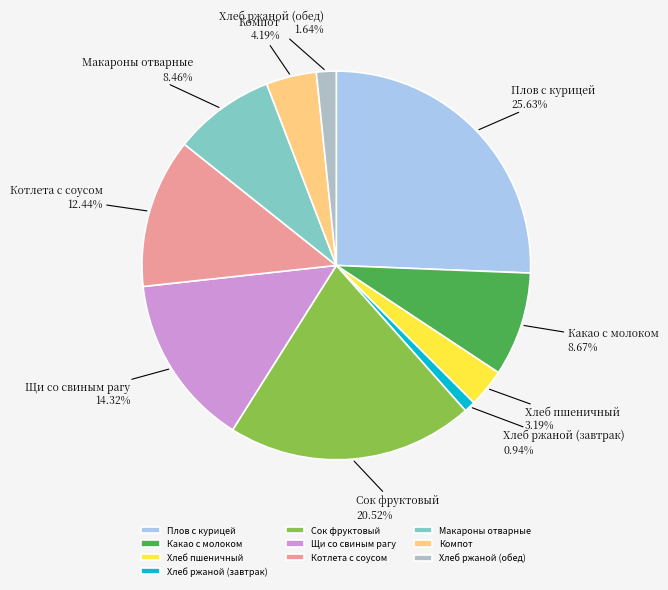

Approximately how many times larger is the value at Компот compared to Сок фруктовый?

0.2